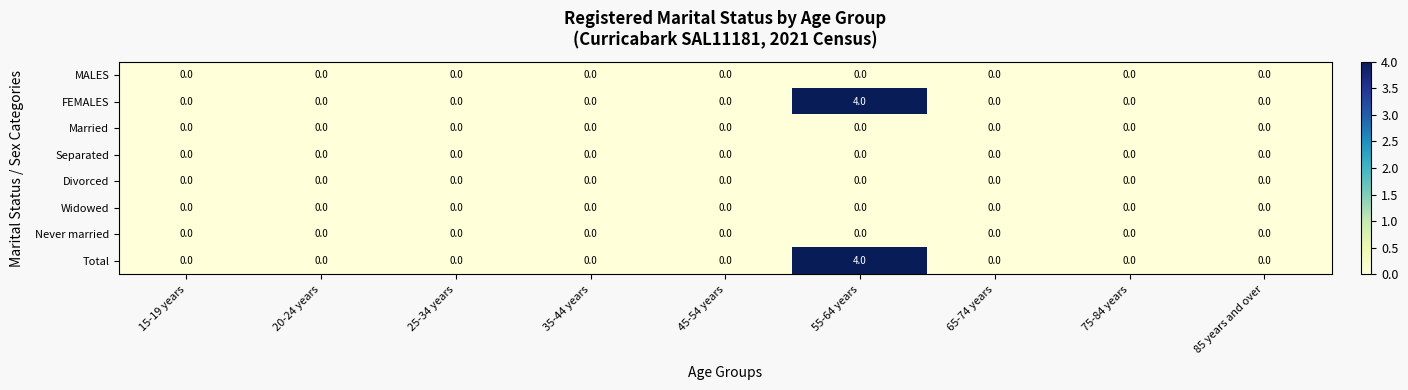

True or false: Divorced has a value of 0 at 75-84 years.

True